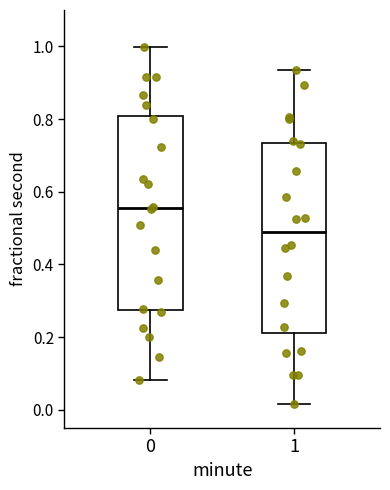

Where is the lower edge of the box at x = 1 on the y-axis? The values are not printed on the chart, so give them approximately, as read against the axis.

0.22